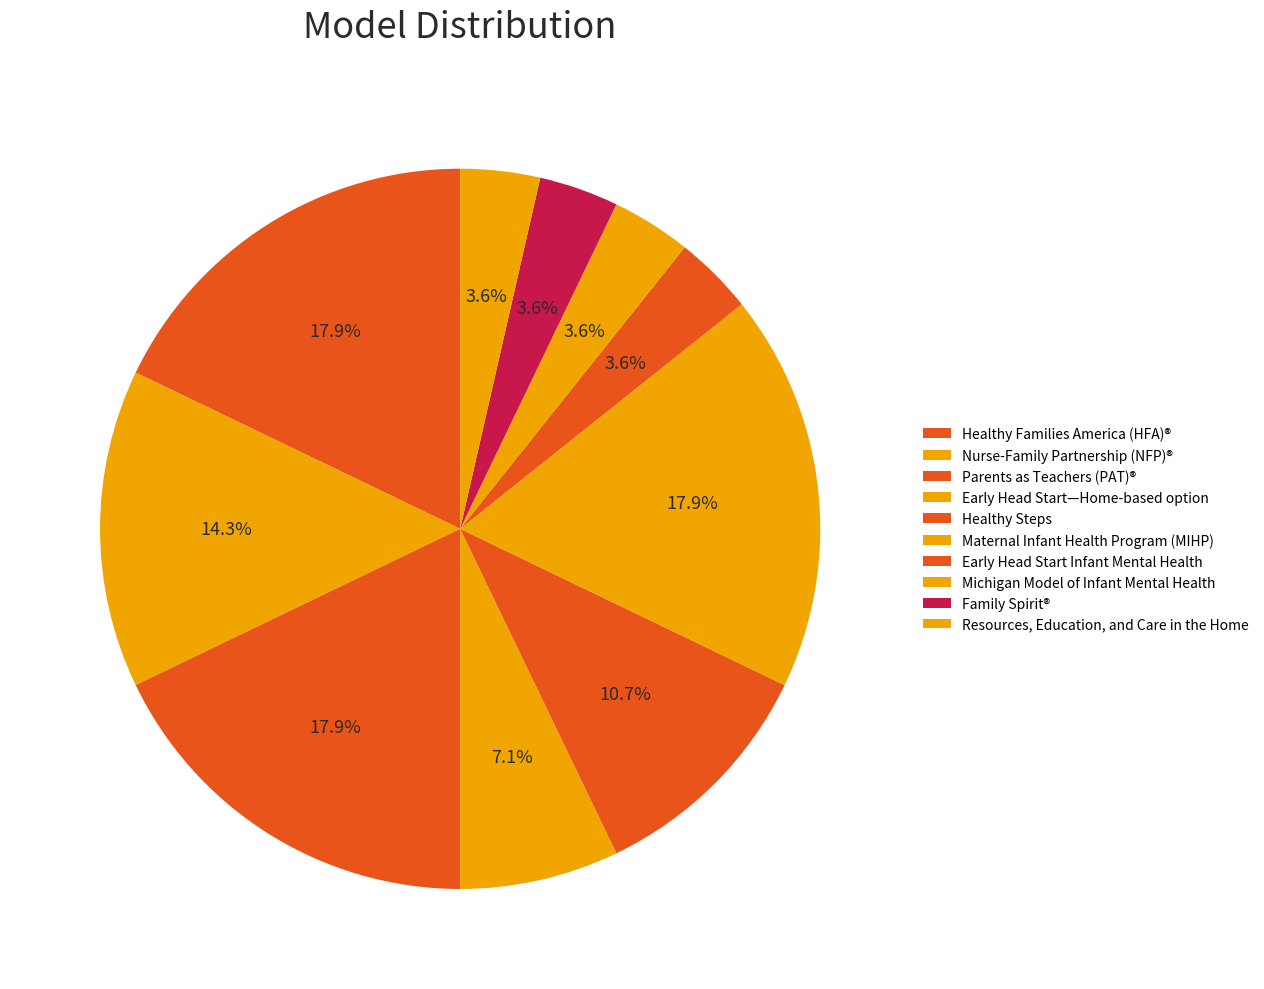

Count the number of slices in the pie.

10